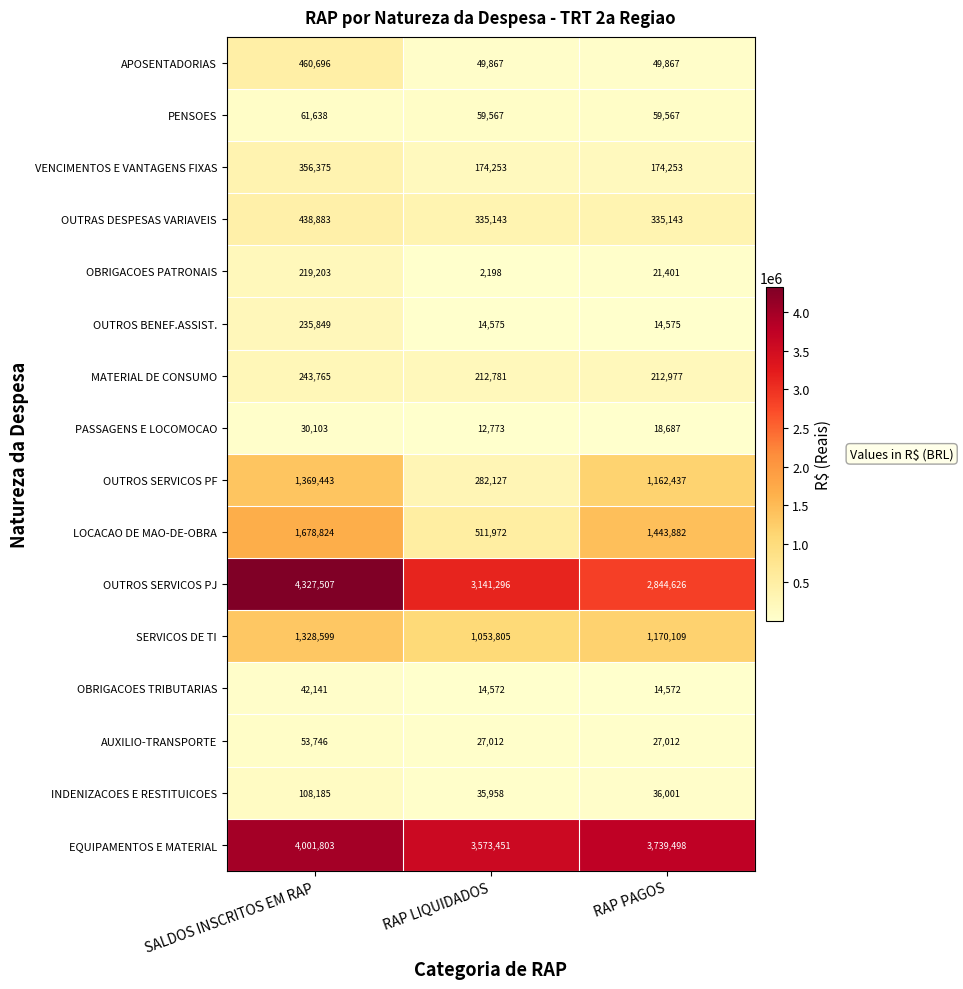

Count the OUTROS BENEF.ASSIST. values in the range 14575 to 235849.

3